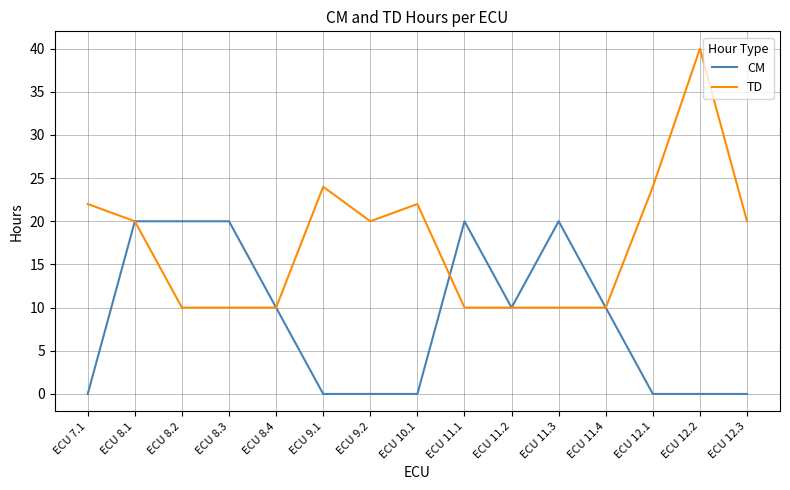

What position from the right is ECU 12.1?

3